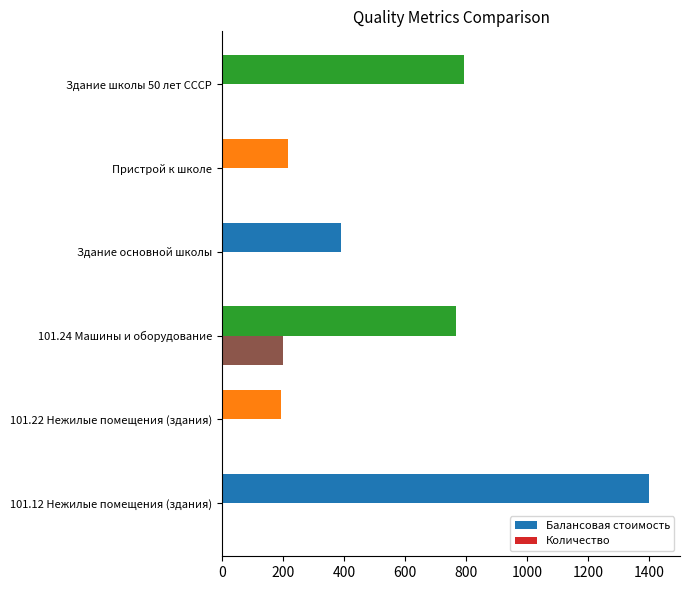

At which category does the chart reach its peak across all series?

101.12 Нежилые помещения (здания)